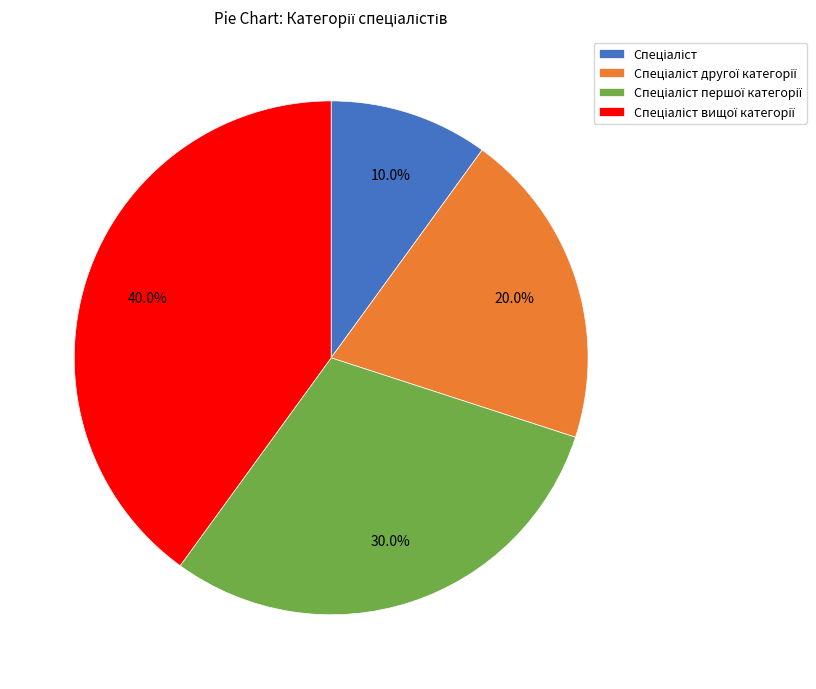

Does any single category account for the majority?

No